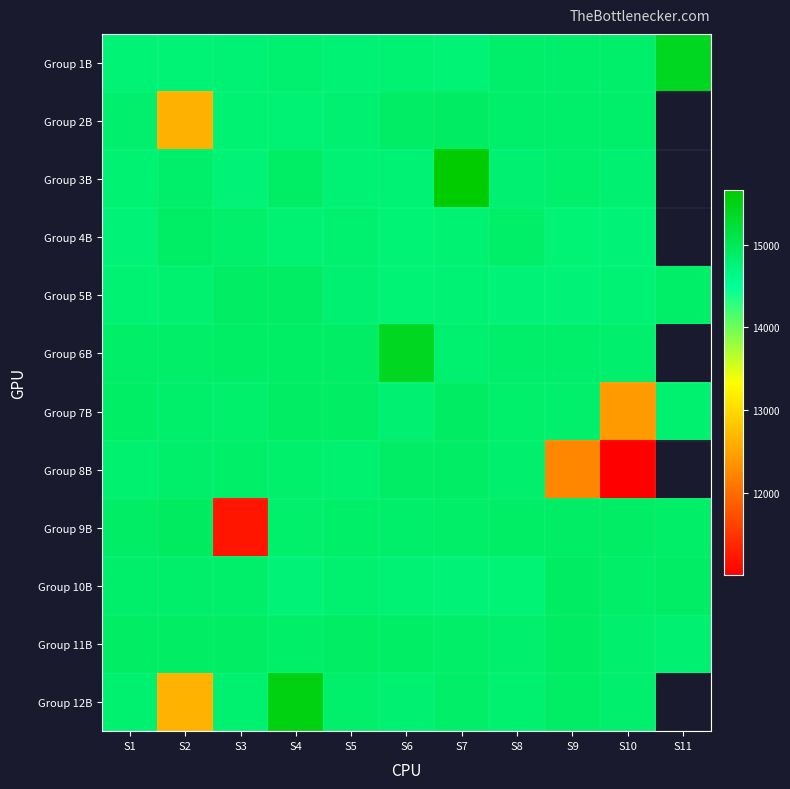

At S9, list the series in order from largest to smallest.

Group 10B, Group 11B, Group 9B, Group 12B, Group 2B, Group 6B, Group 1B, Group 3B, Group 7B, Group 4B, Group 5B, Group 8B